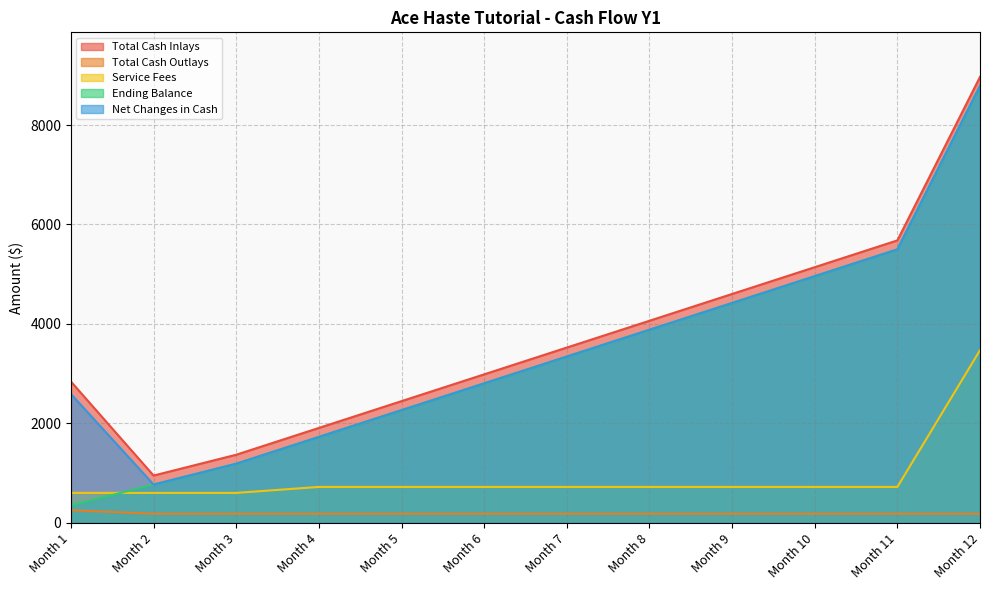

What is the approximate value of Total Cash Inlays at Month 2, to the nearest 10?

950